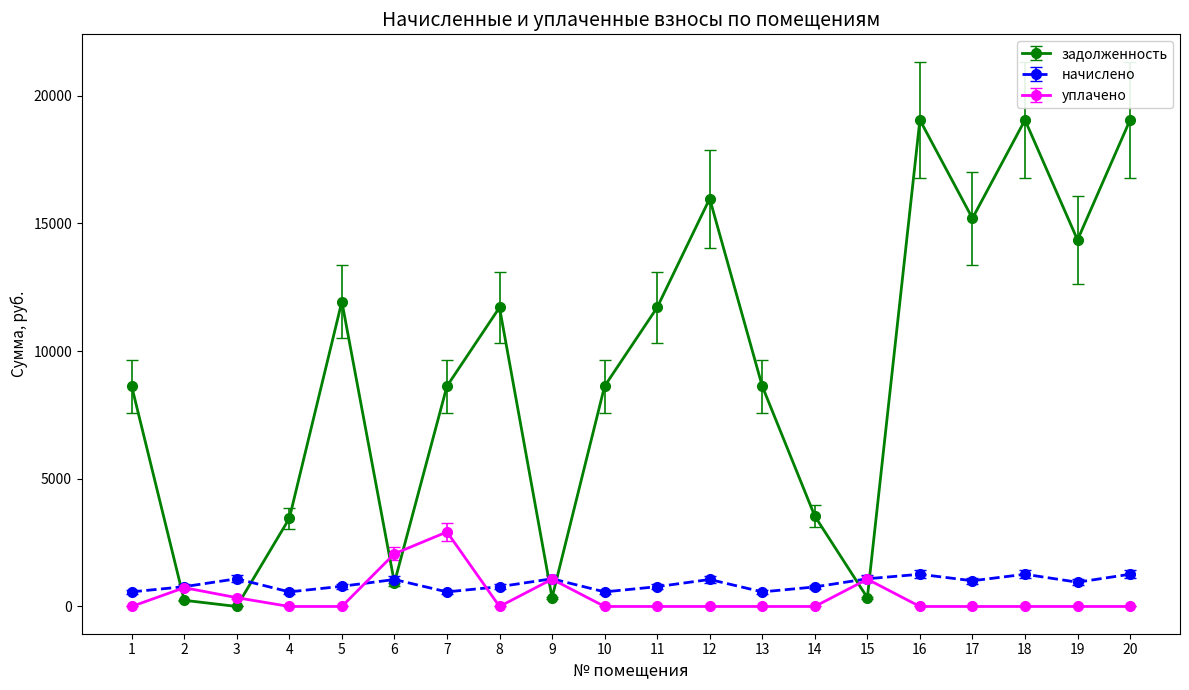

What is the greatest value displayed?

19054.6